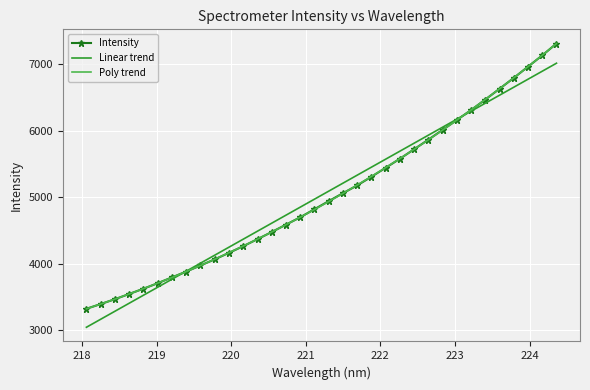

What is the highest value of the Linear trend series?

7016.6